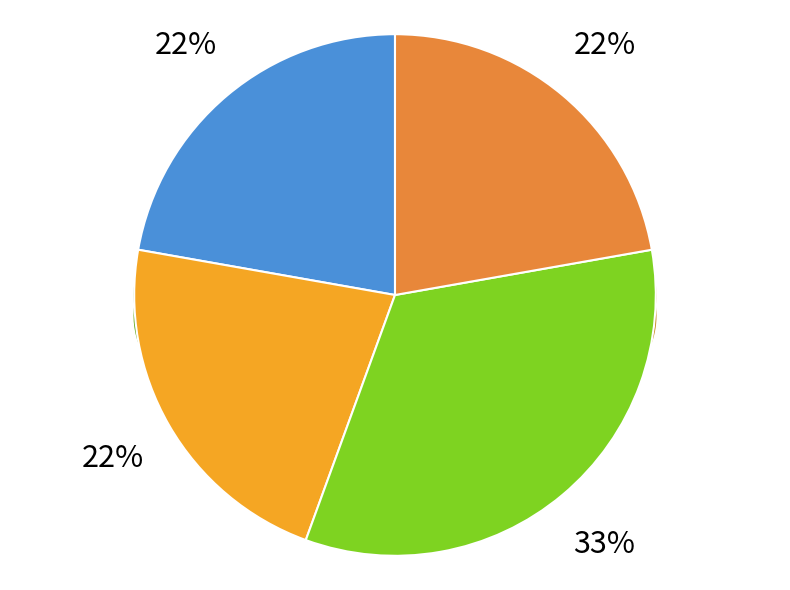

Does Moonshot account for over 50% of the chart?

No